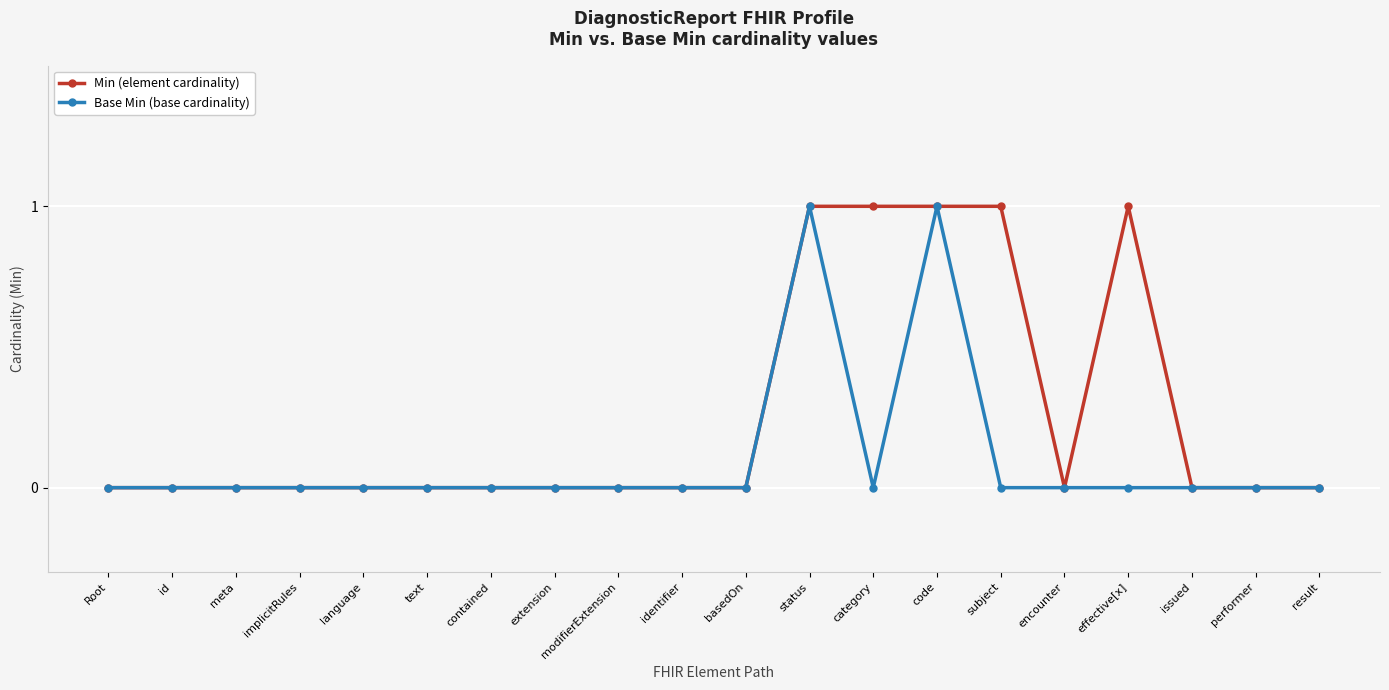

Which series has the largest total across all categories?

Min (element cardinality)